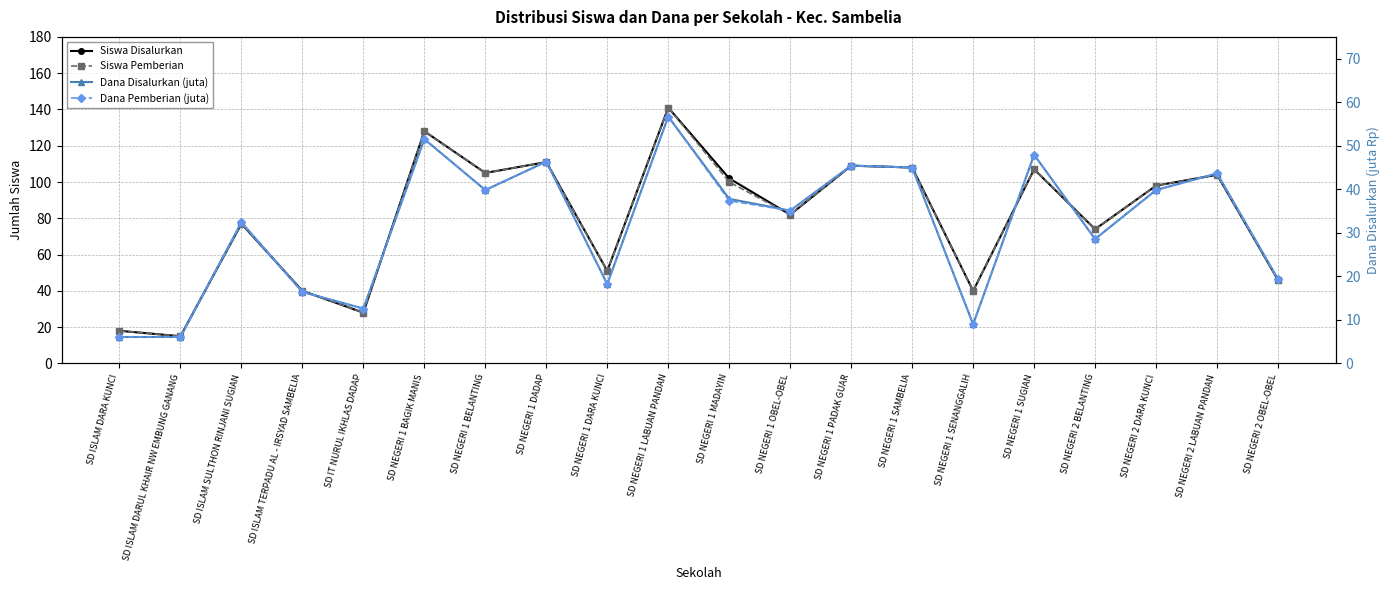

What is the average value of the Dana Pemberian (juta) series?

31.9